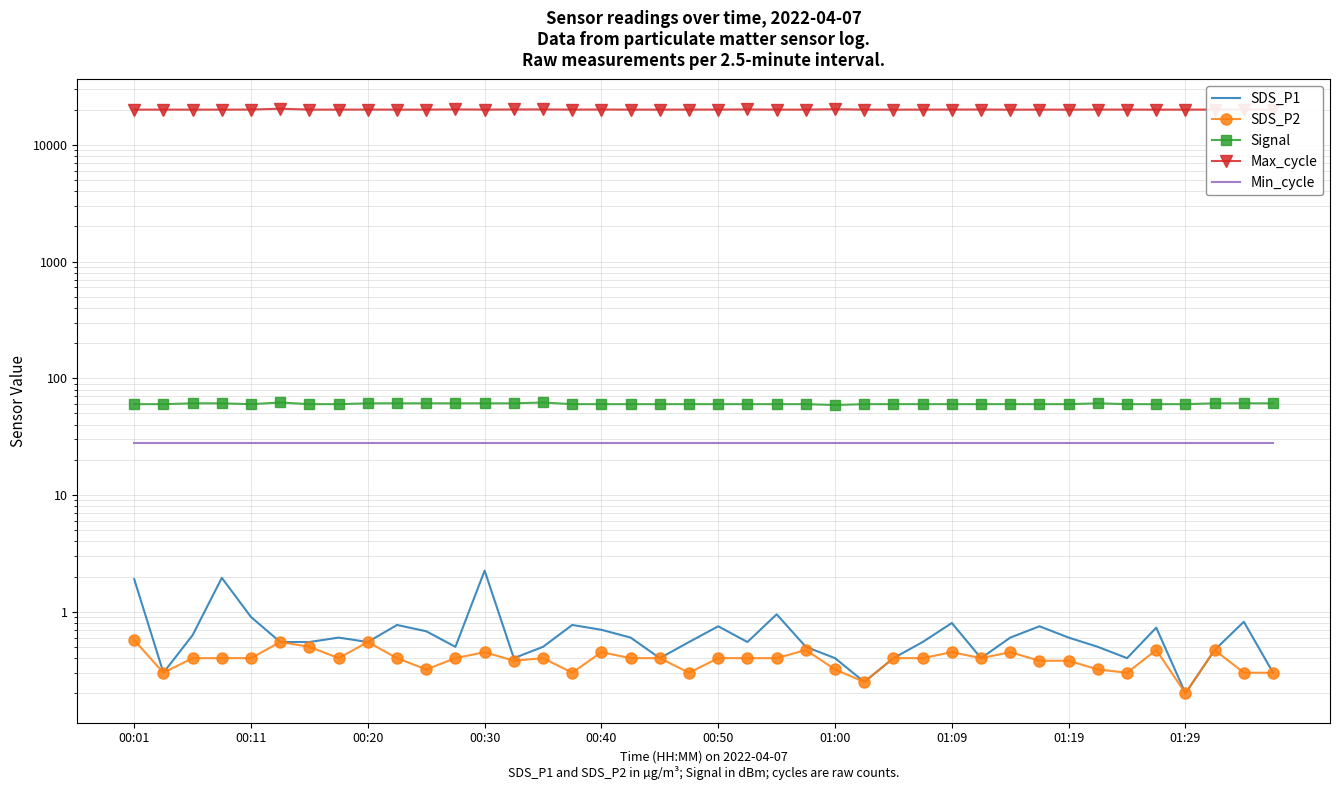

True or false: Min_cycle and Signal cross at least once.

False